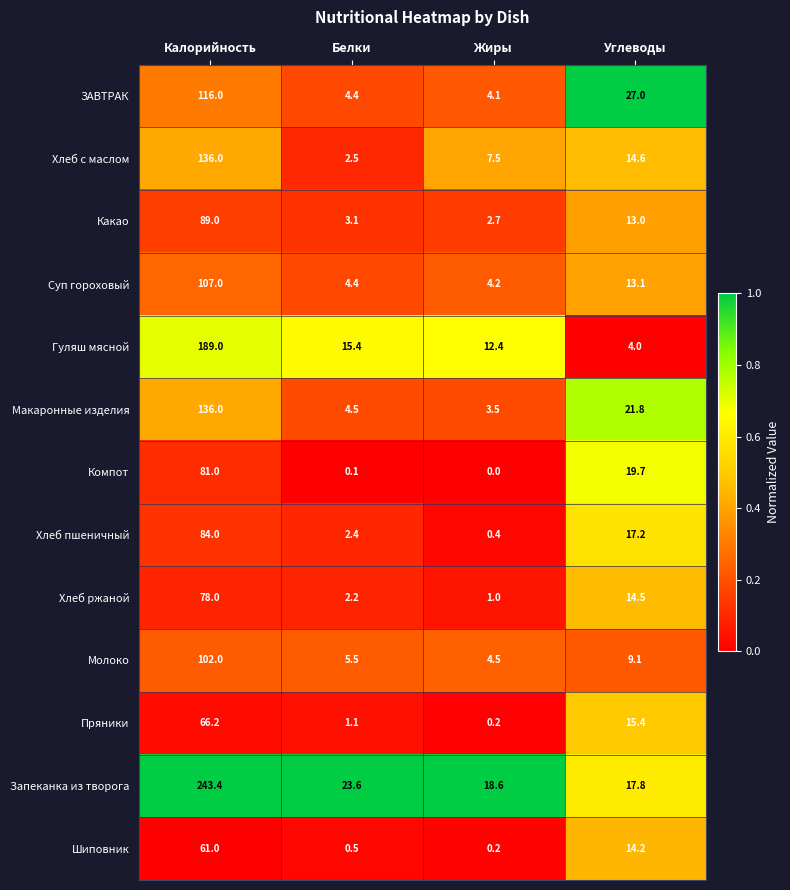

What is the approximate value of Молоко at Калорийность?

102.0